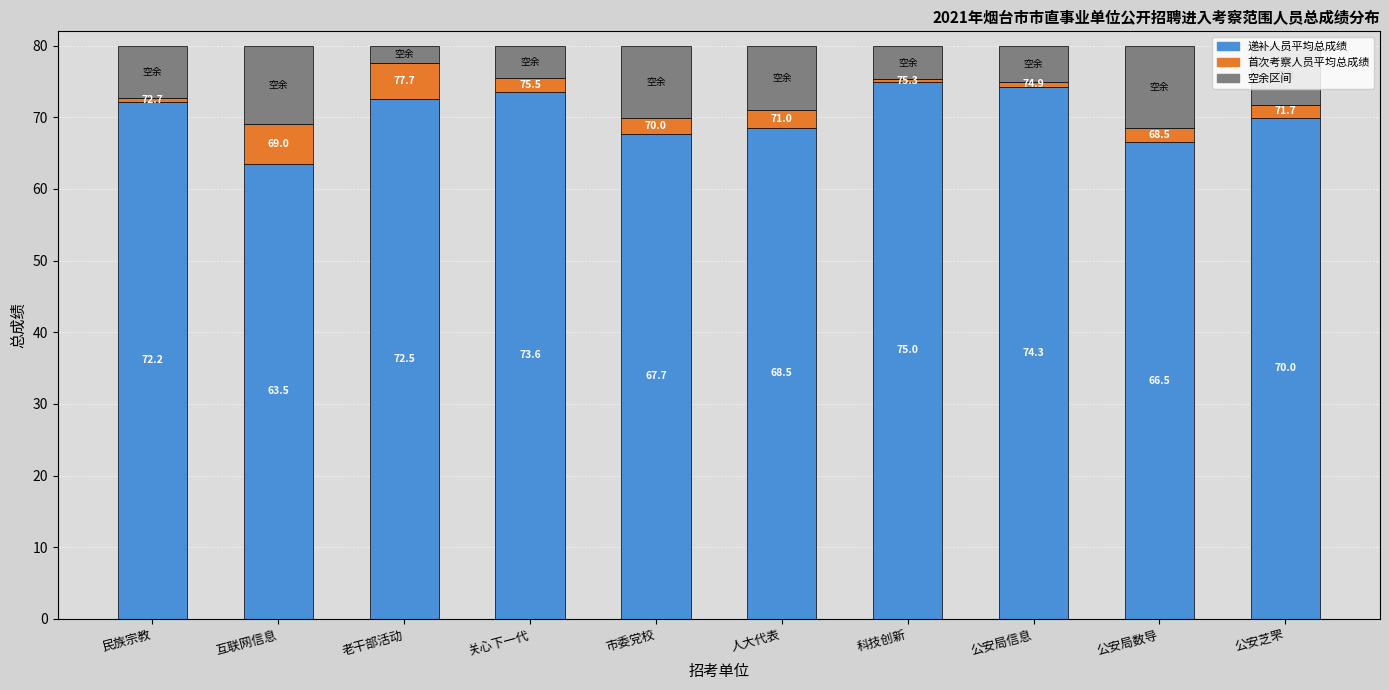

At which label is 递补人员平均总成绩 closest to 69?

人大代表